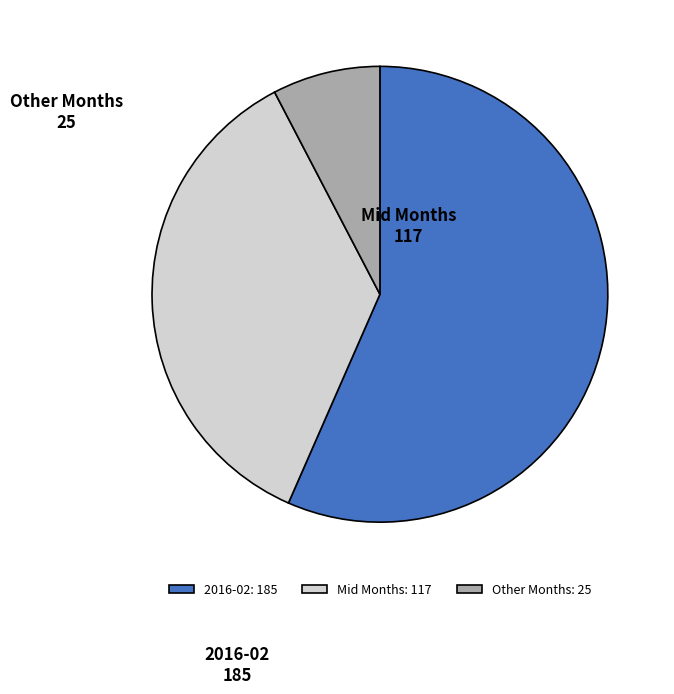

The Other Months: 25 slice represents 1% of the pie. True or false?

False